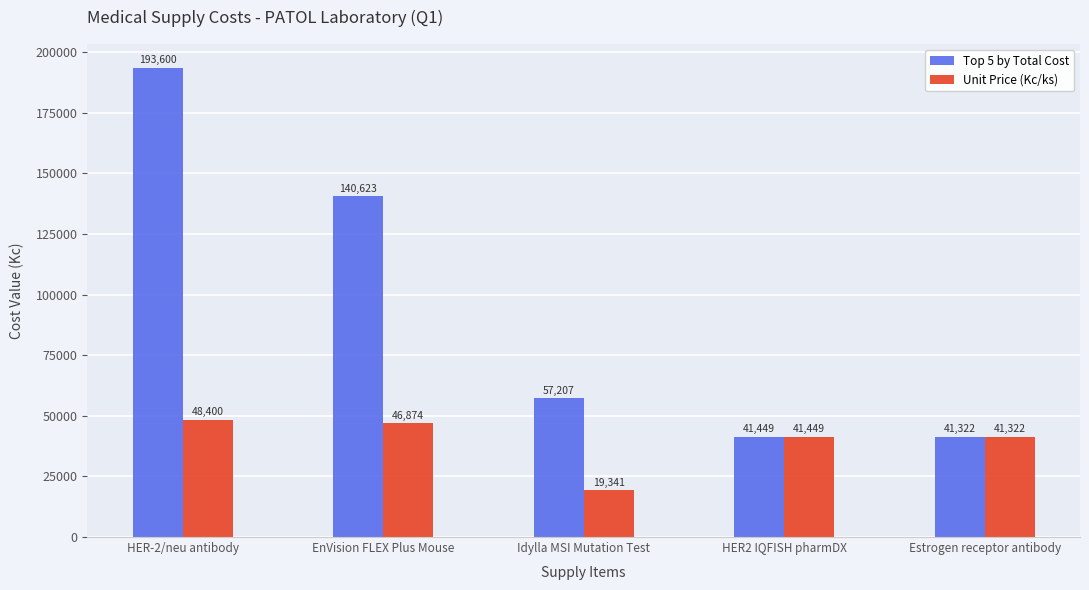

Are the bars grouped side by side (vs. stacked)?

Yes